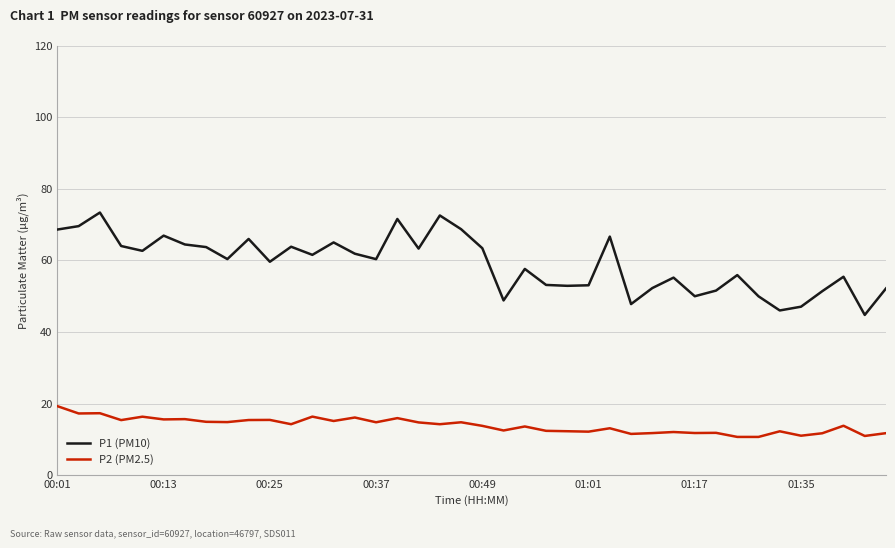

True or false: P1 (PM10) and P2 (PM2.5) cross at least once.

False